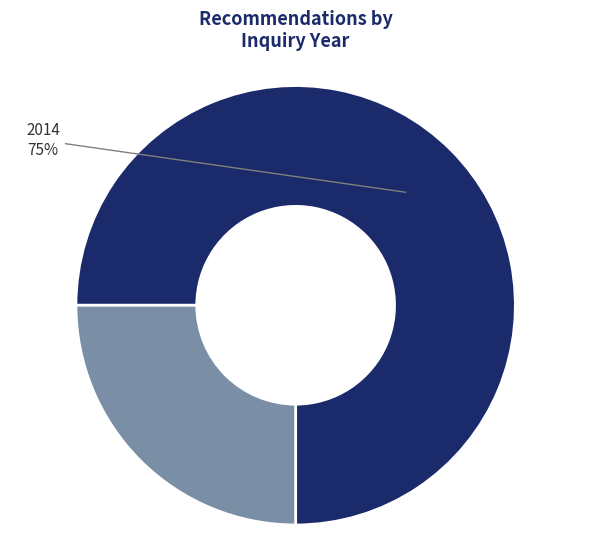

Count the number of slices in the pie.

2